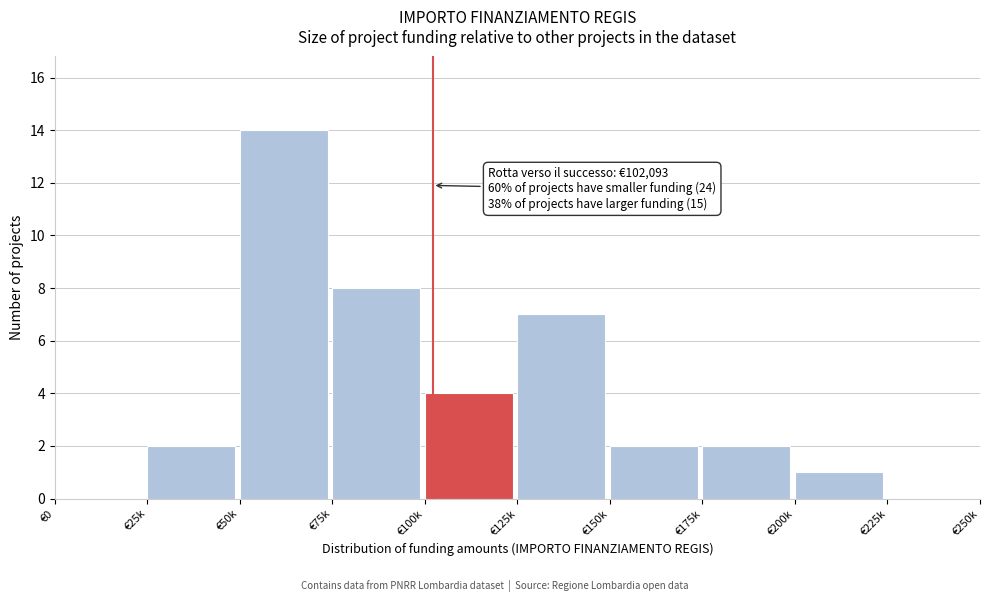

Reading left to right, extract all data points from this chart.

€0=0	€25k=2	€50k=14	€75k=8	€100k=4	€125k=7	€150k=2	€175k=2	€200k=1	€225k=0